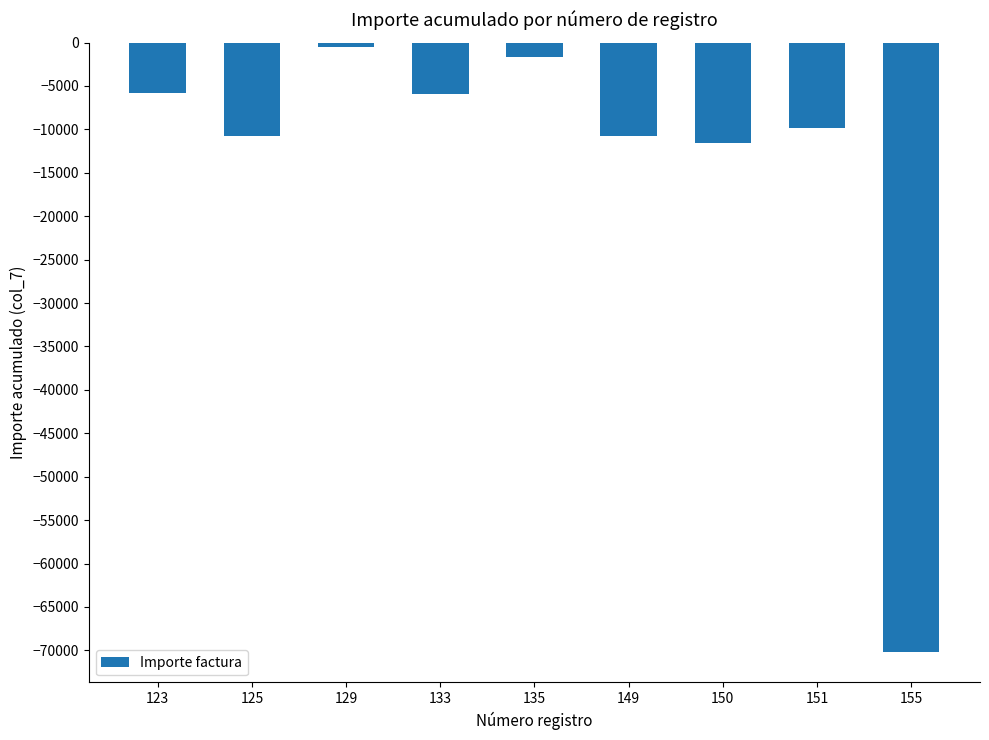

True or false: the data shows -10710.0 at 149.

True